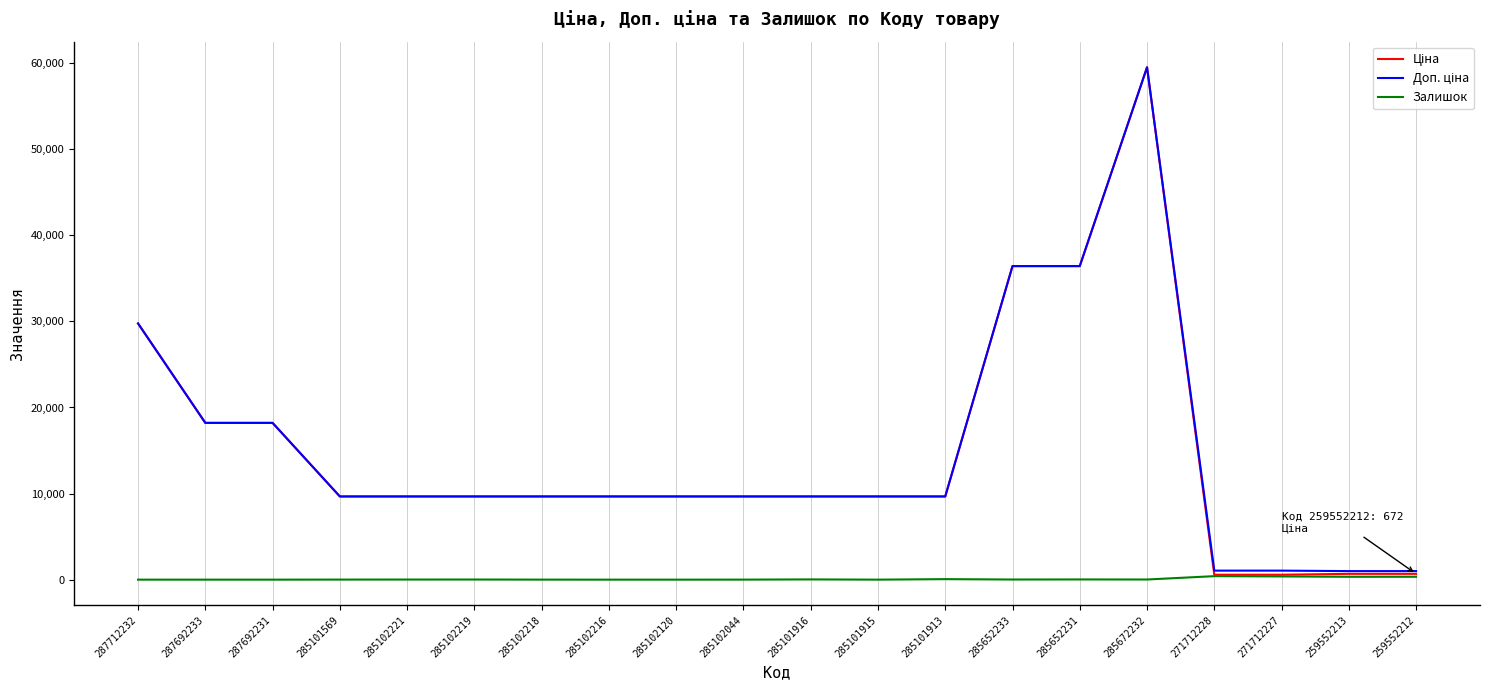

The Залишок series shows 11.0 at 285102221. True or false?

True